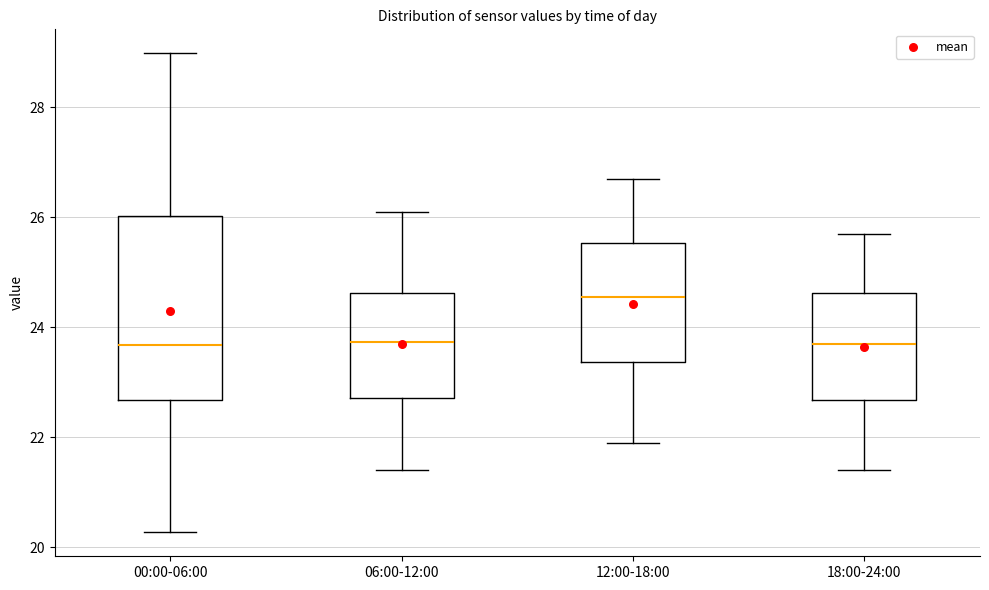

Reading left to right, transcribe this box plot: for each box, give where its median line is, the range the box spans, and where its two whiskers end, as read against the y-axis. The values are not printed on the chart, so give them approximately, as read against the axis.

00:00-06:00: median 23.6, box 22.6 to 26.0, whiskers 20.2 to 29.0
06:00-12:00: median 23.8, box 22.8 to 24.6, whiskers 21.4 to 26.2
12:00-18:00: median 24.6, box 23.4 to 25.6, whiskers 22.0 to 26.8
18:00-24:00: median 23.8, box 22.6 to 24.6, whiskers 21.4 to 25.8